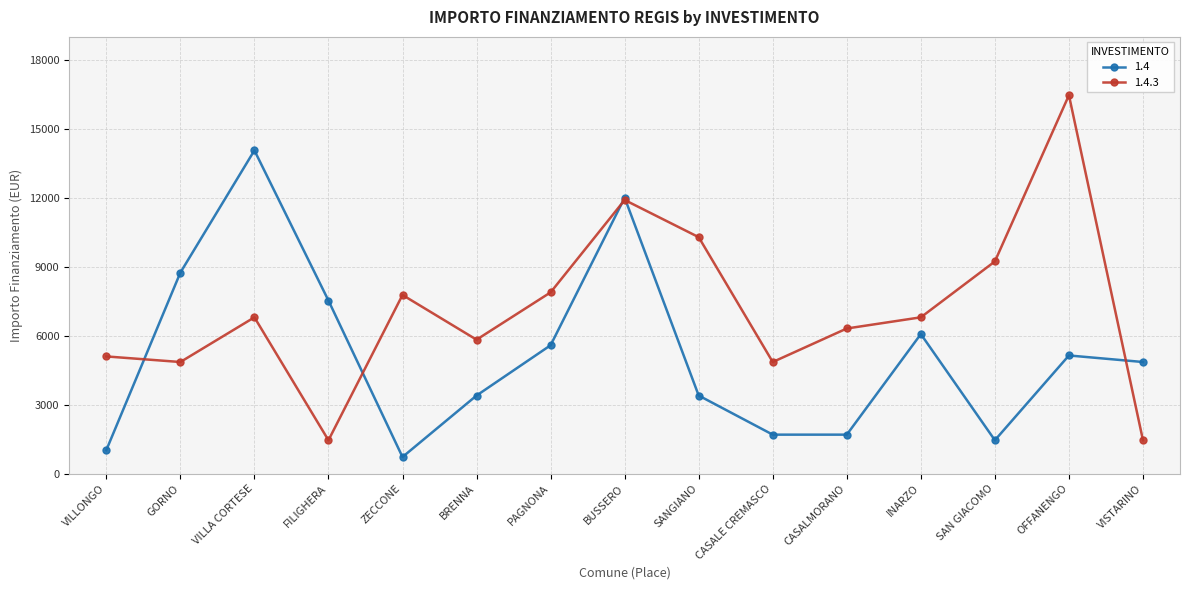

What is the difference between the second highest and minimum values in the 1.4.3 series?

10449